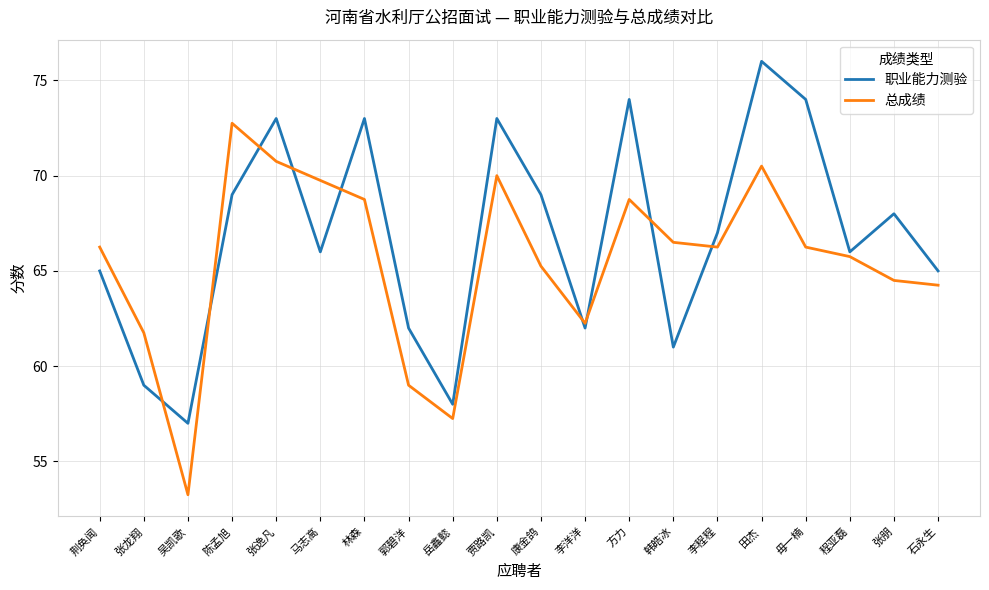

How many times do 职业能力测验 and 总成绩 cross each other?

9